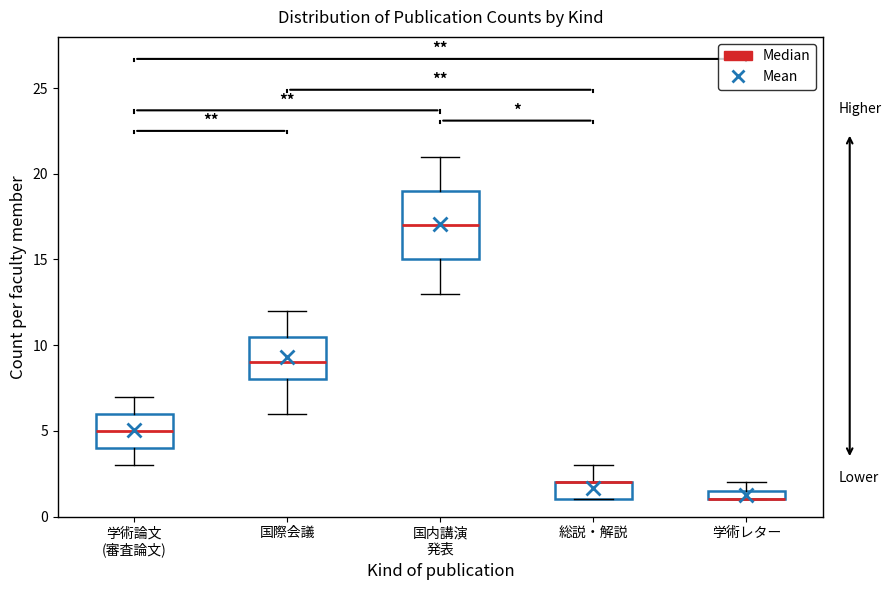

Comparing the boxes themselves (not the whiskers), which one is the tallest?

国内講演 発表